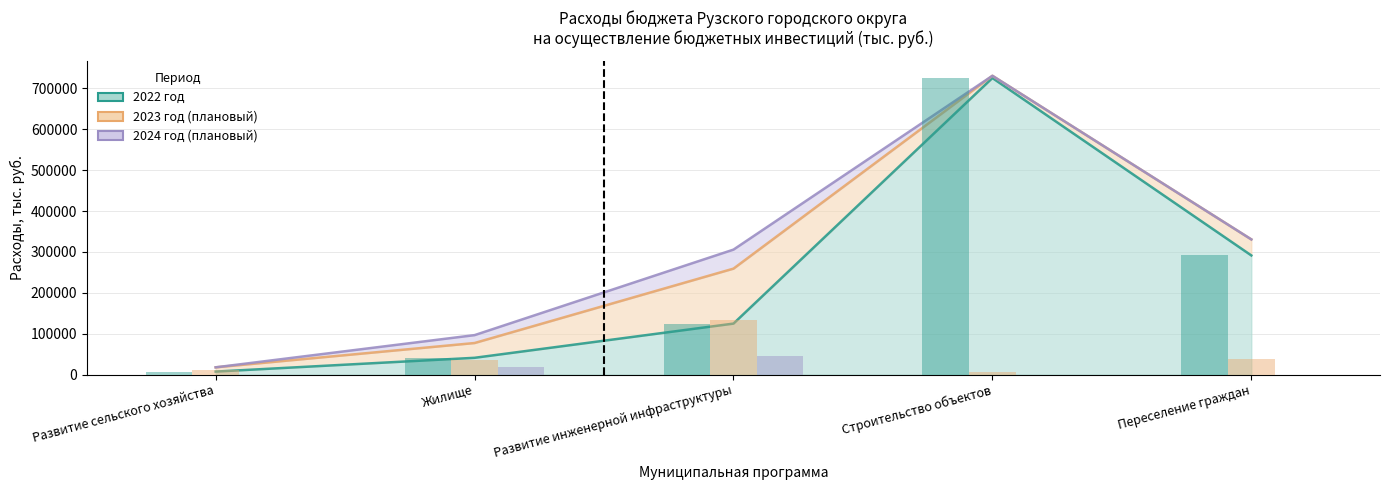

What is the sum of all 2023 год (плановый) values?

225681.0